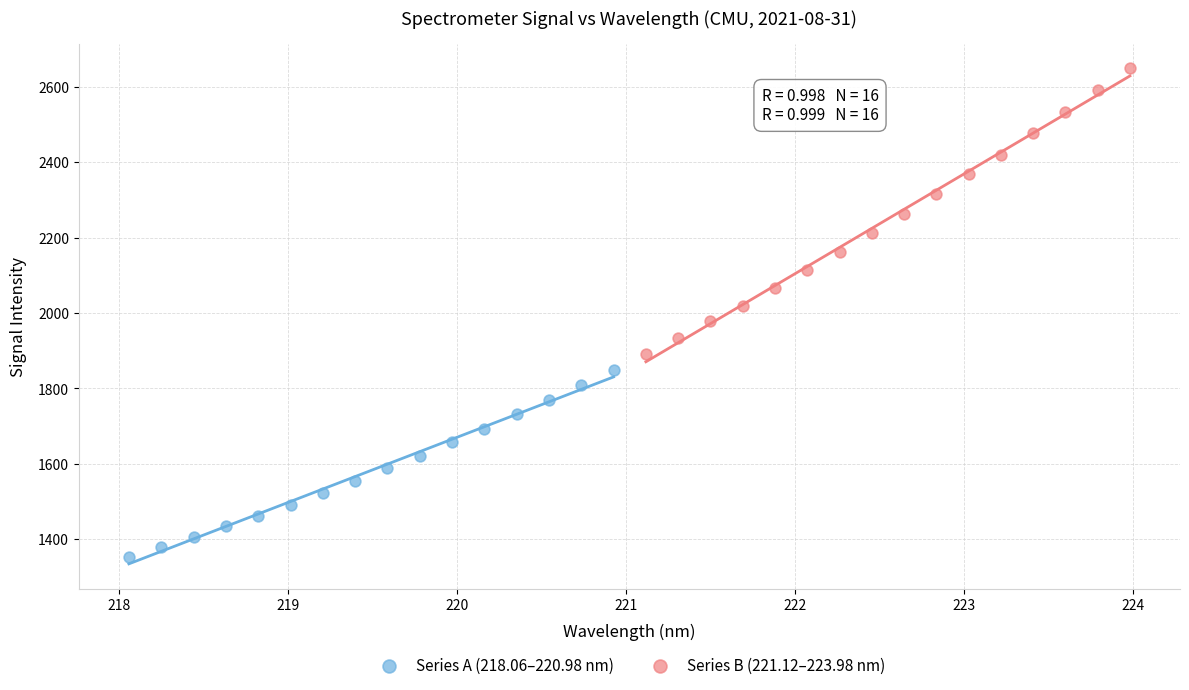

Which series contains the lowest Y value?

Series A (218.06–220.98 nm)